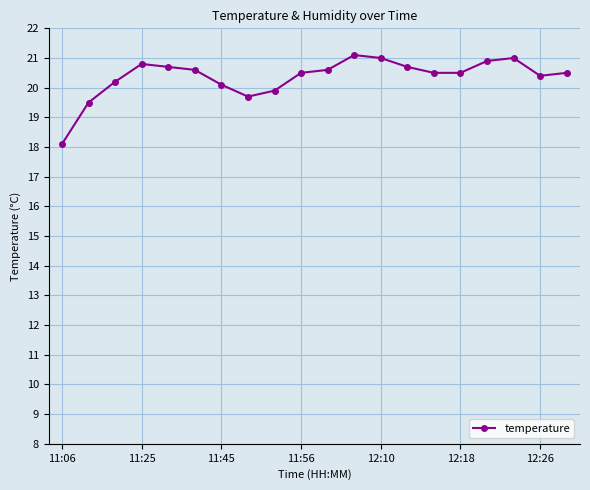

Reading left to right, transcribe all the data shown in this chart.

18.1	19.5	20.2	20.8	20.7	20.6	20.1	19.7	19.9	20.5	20.6	21.1	21.0	20.7	20.5	20.5	20.9	21.0	20.4	20.5